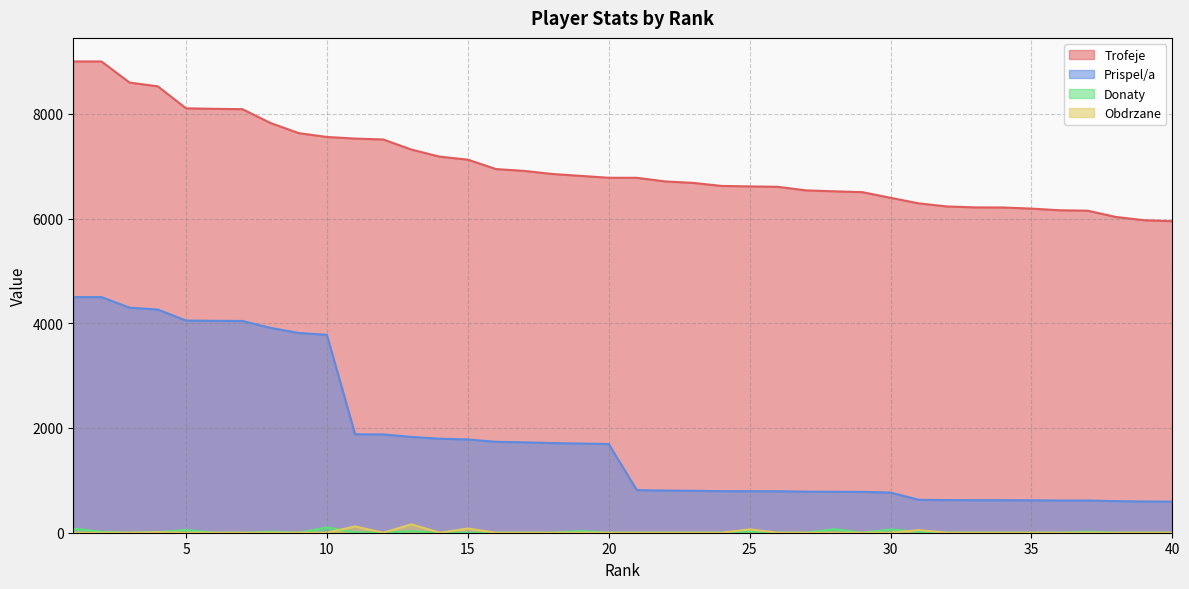

Does the chart display data point markers on the line(s)?

No